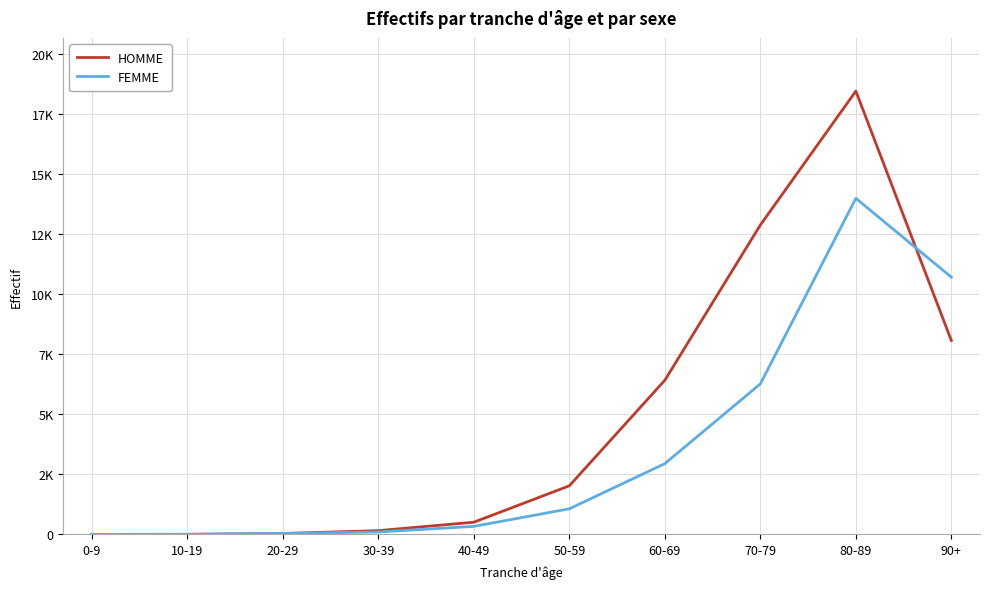

What is the highest value of the FEMME series?

14005